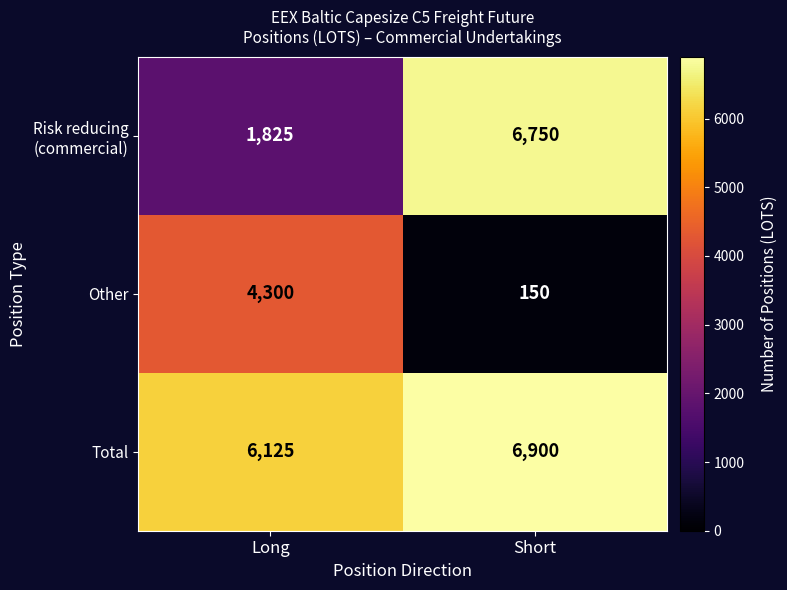

True or false: Other has a value of 4300 at Long.

True